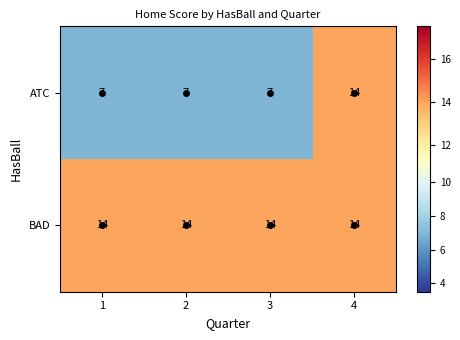

How many ATC values are between 7 and 14?

4